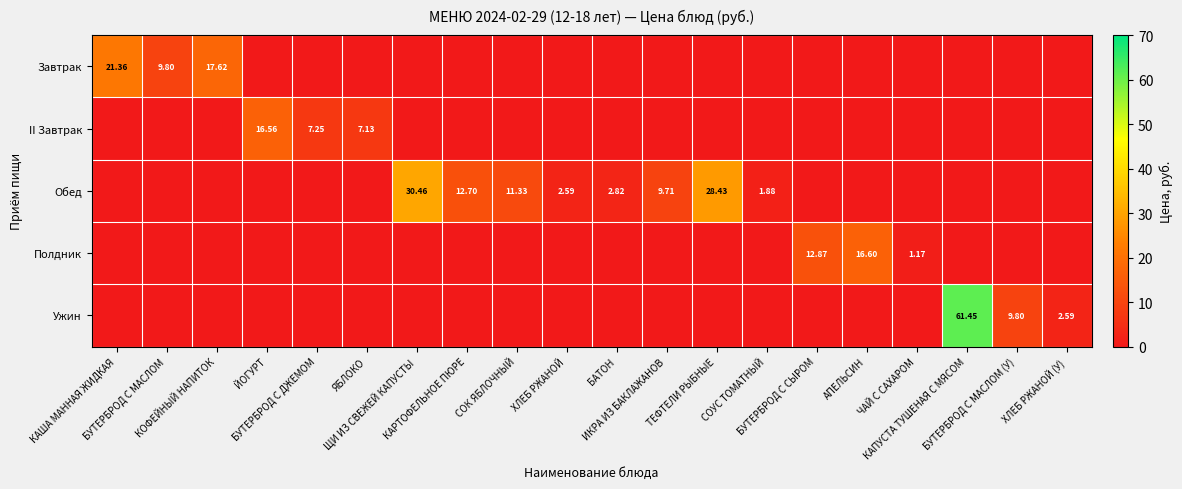

The value of Ужин at АПЕЛЬСИН is 0.0. True or false?

True